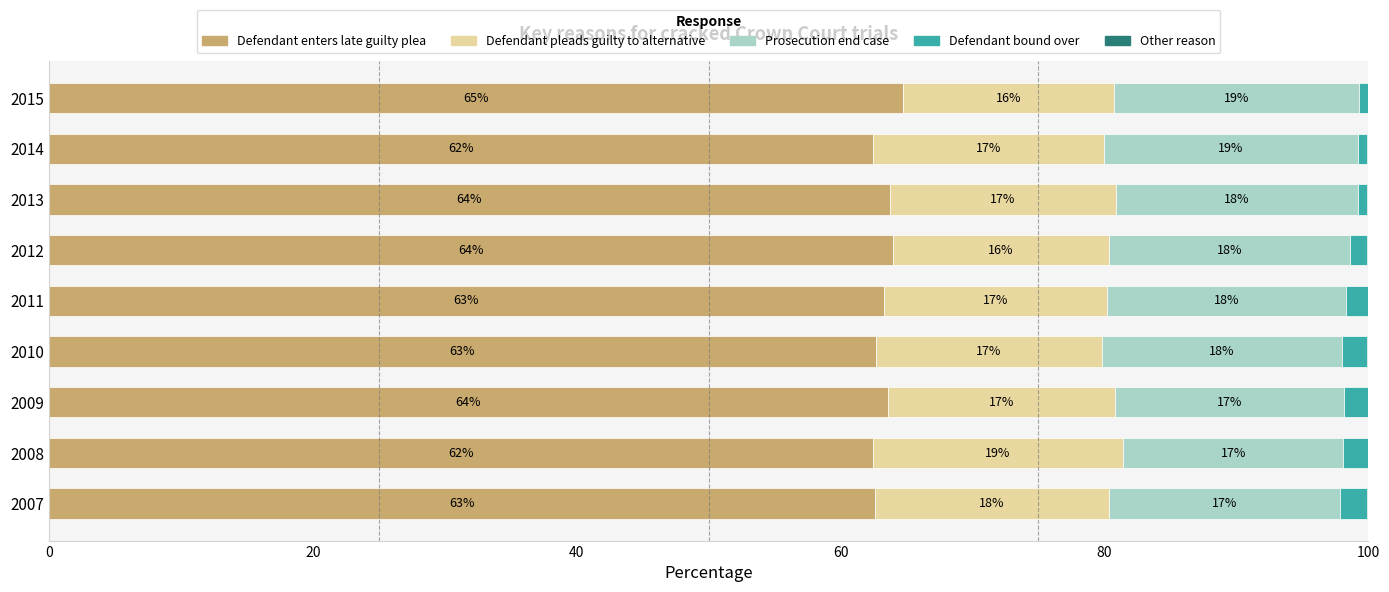

What is the highest value of the Defendant enters late guilty plea series?

64.7